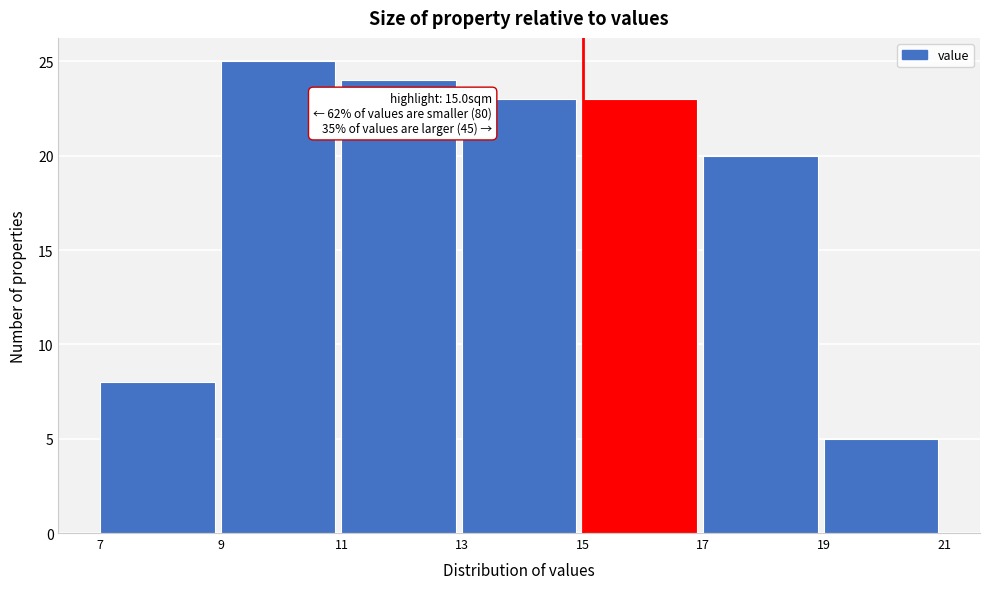

Which range on the x-axis has the tallest bar?

9 to 11